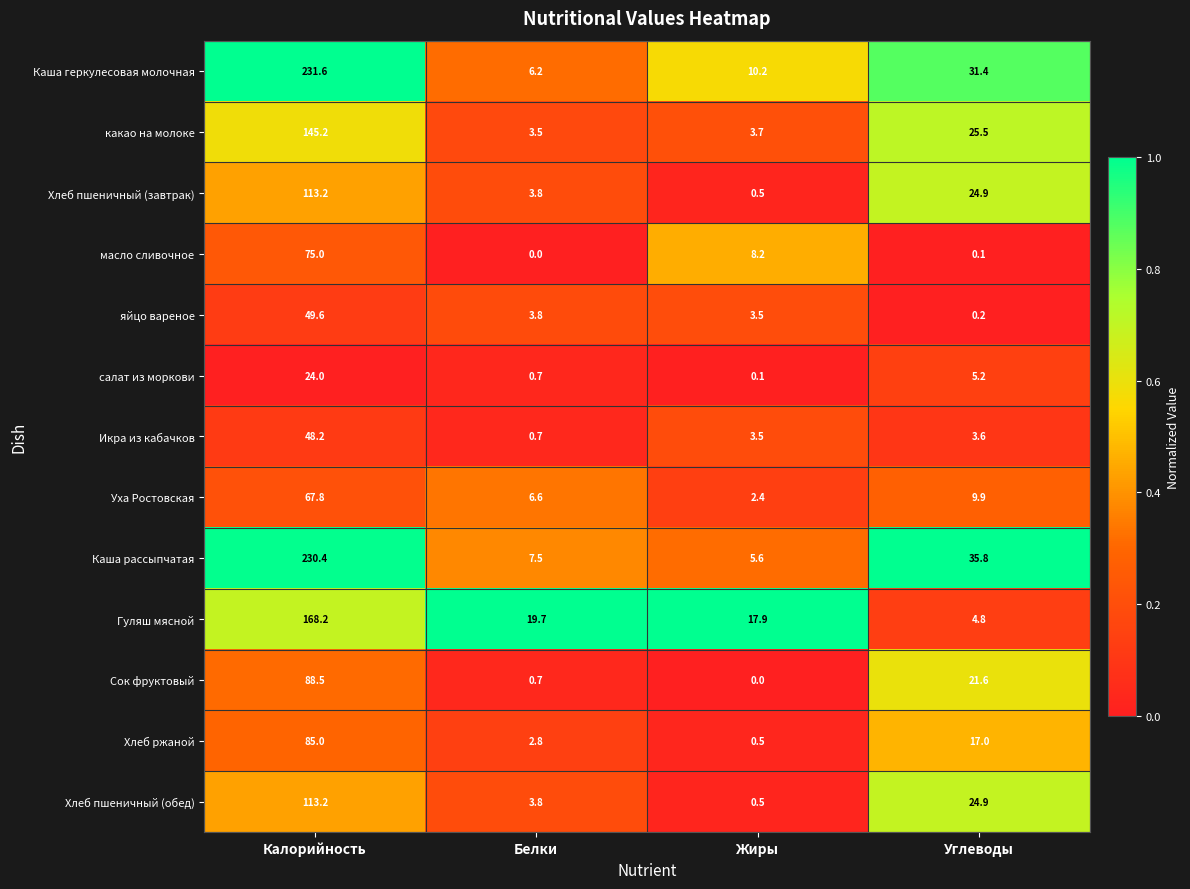

Is it true that какао на молоке equals 3.5 at Белки?

True